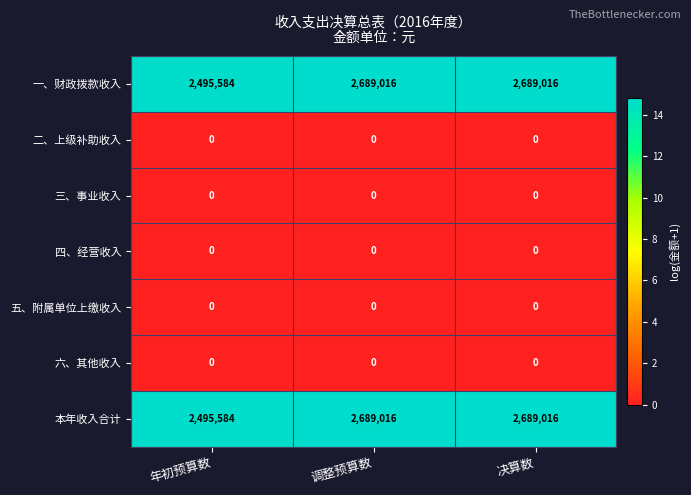

Reading left to right, list all the values displayed in this chart.

一、财政拨款收入: 2495584	2689016	2689016
二、上级补助收入: 0	0	0
三、事业收入: 0	0	0
四、经营收入: 0	0	0
五、附属单位上缴收入: 0	0	0
六、其他收入: 0	0	0
本年收入合计: 2495584	2689016	2689016